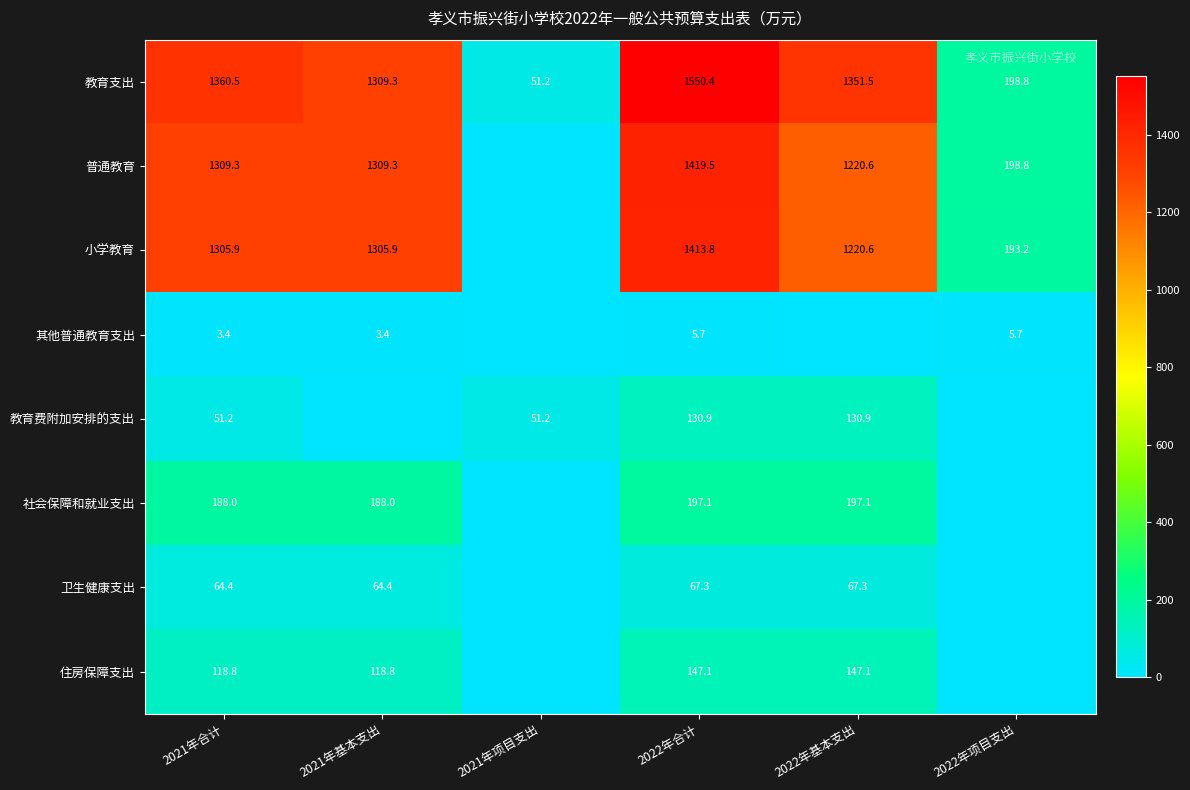

What is the difference between the second highest and minimum values in the 教育支出 series?

1309.3